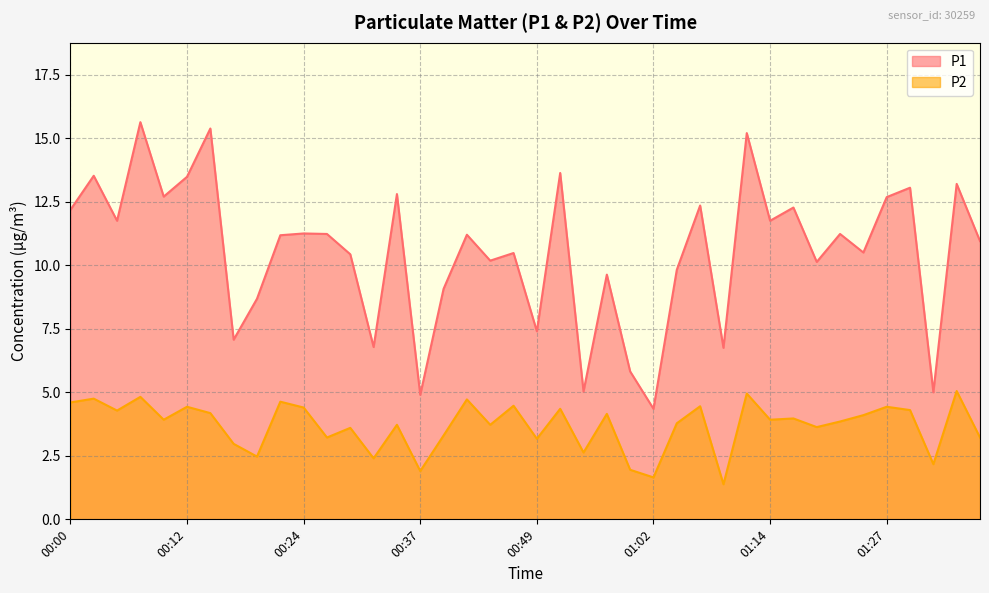

Rank the categories by P2 value from highest to lowest.

01:34, 01:12, 00:07, 00:02, 00:42, 00:22, 00:00, 00:47, 01:07, 00:12, 01:27, 00:24, 00:52, 01:29, 00:05, 00:14, 00:57, 01:24, 01:17, 00:10, 01:14, 01:22, 01:04, 00:34, 00:44, 01:19, 00:29, 00:39, 00:27, 01:36, 00:49, 00:17, 00:54, 00:19, 00:32, 01:31, 00:59, 00:37, 01:02, 01:09